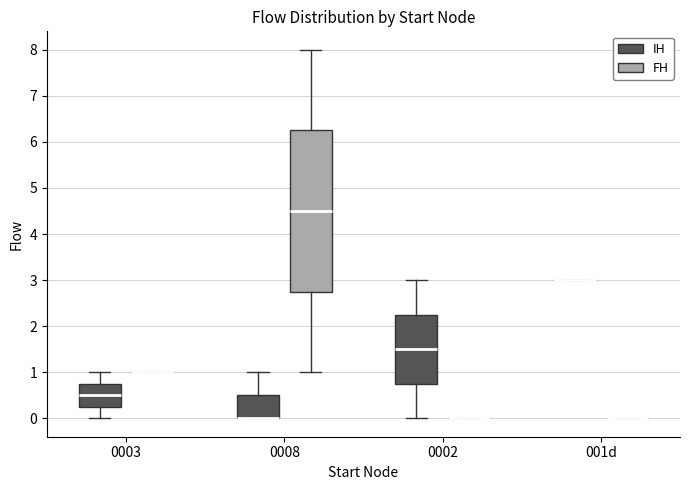

Which box is the tallest, from its lower edge to its upper edge?

0008 (FH)